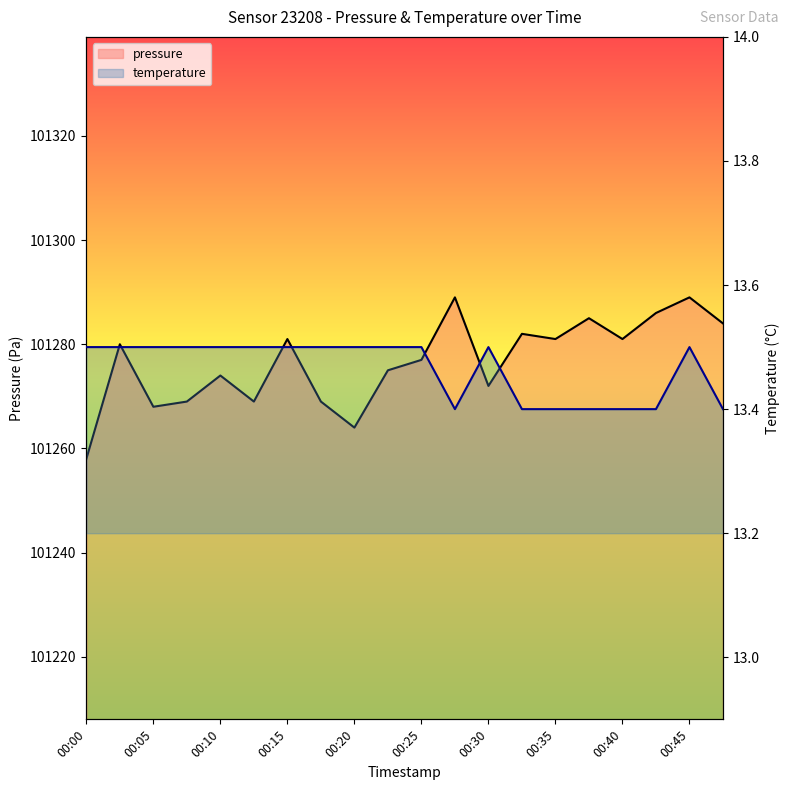

What position from the left is 00:15?

4